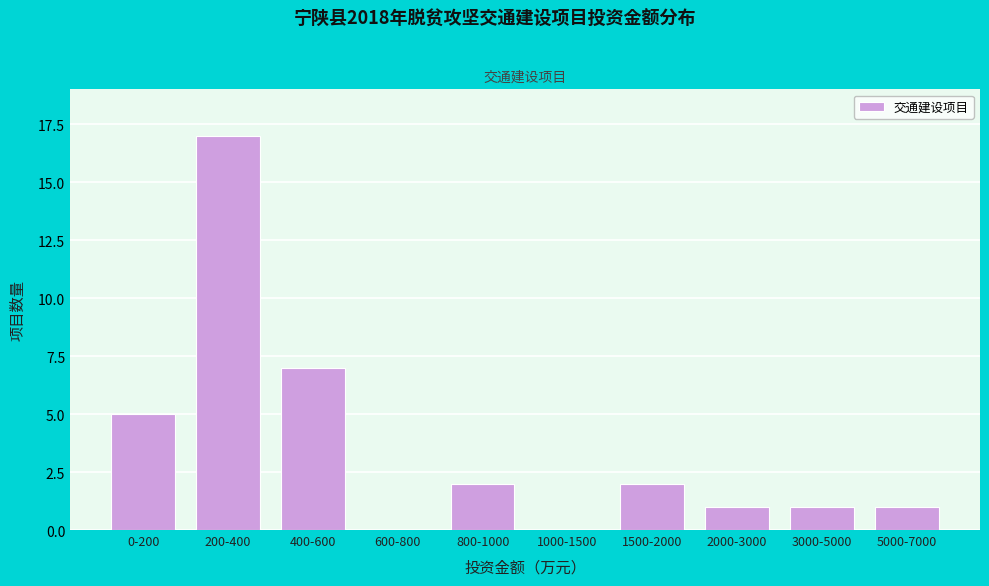

Reading left to right, what are all the values shown in this chart?

0-200=5	200-400=17	400-600=7	600-800=0	800-1000=2	1000-1500=0	1500-2000=2	2000-3000=1	3000-5000=1	5000-7000=1